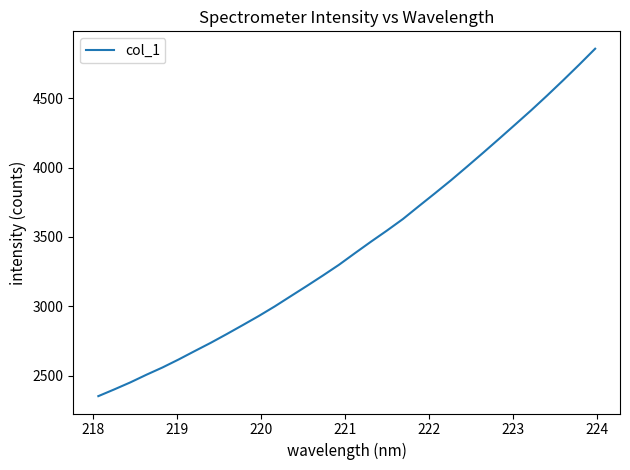

What is the difference between the maximum and minimum values?

2504.5